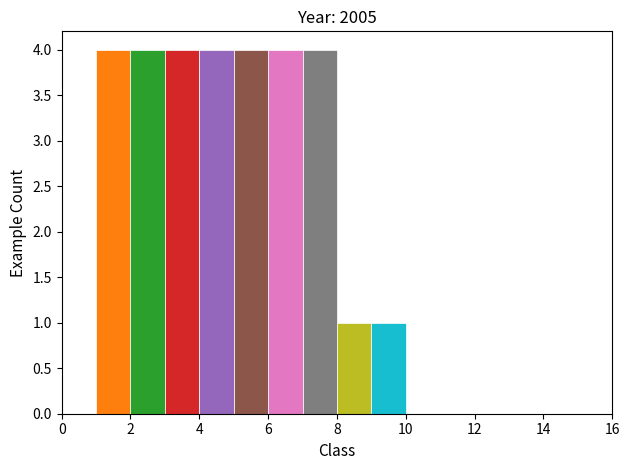

Reading left to right, list every bar in this chart as the range it spans on the x-axis followed by its height. The values are not printed on the chart, so give them approximately, as read against the axis.

0 to 1: 0
1 to 2: 4
2 to 3: 4
3 to 4: 4
4 to 5: 4
5 to 6: 4
6 to 7: 4
7 to 8: 4
8 to 9: 1
9 to 10: 1
10 to 11: 0
11 to 12: 0
12 to 13: 0
13 to 14: 0
14 to 15: 0
15 to 16: 0